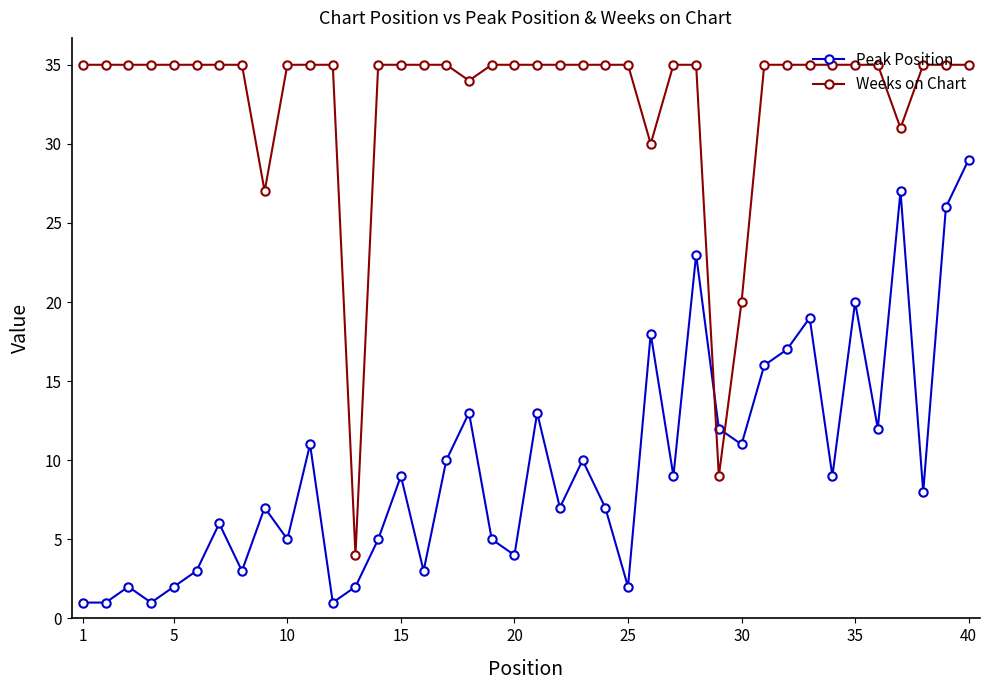

Which series has the largest range (max minus min)?

Weeks on Chart